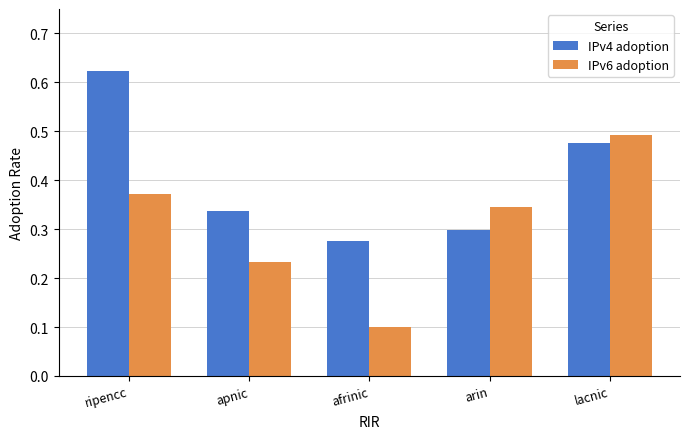

Rank the categories by IPv4 adoption value from highest to lowest.

ripencc, lacnic, apnic, arin, afrinic